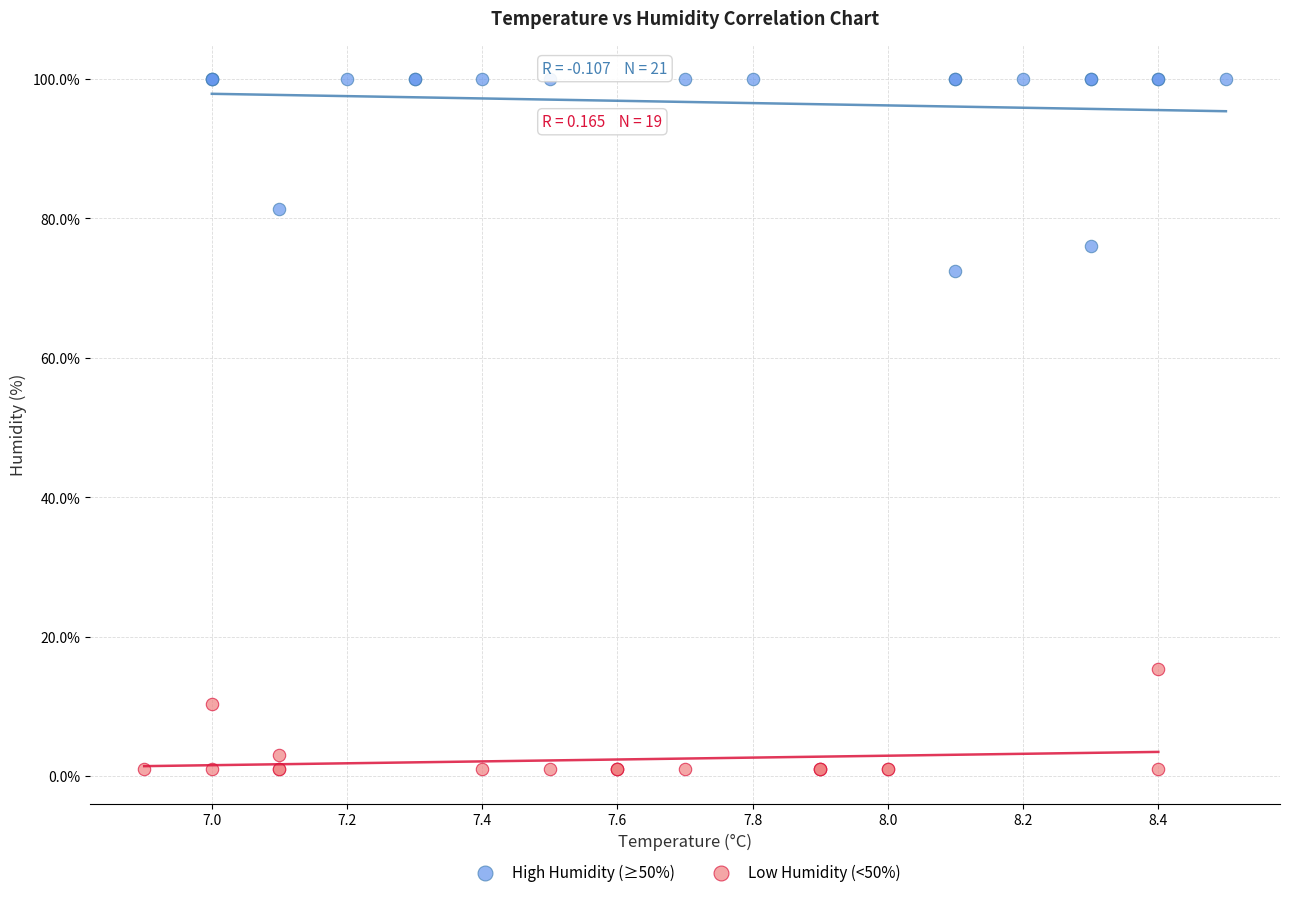

Which series contains the lowest Y value?

Low Humidity (<50%)